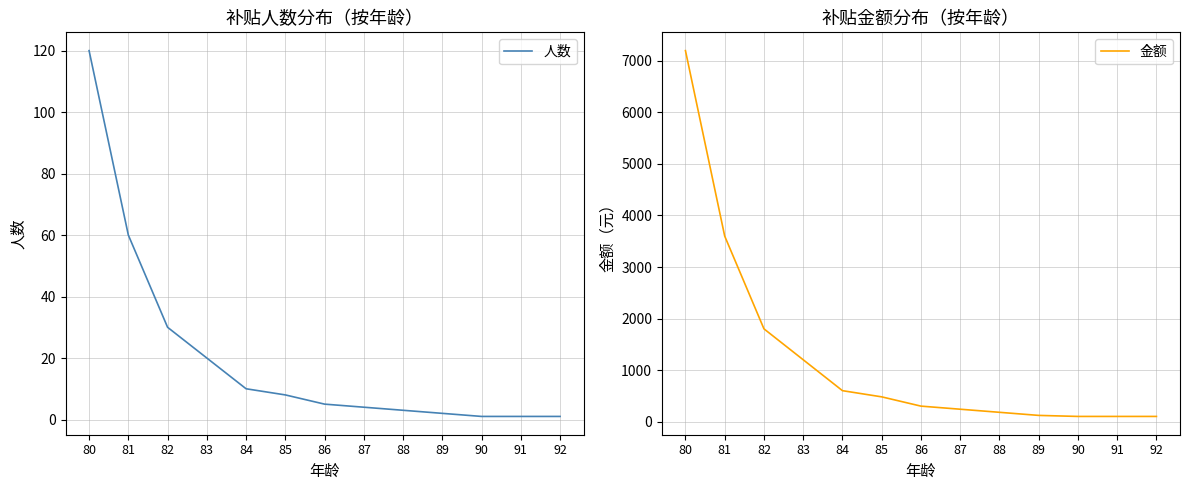

What is the sum of all 金额 values?

16020